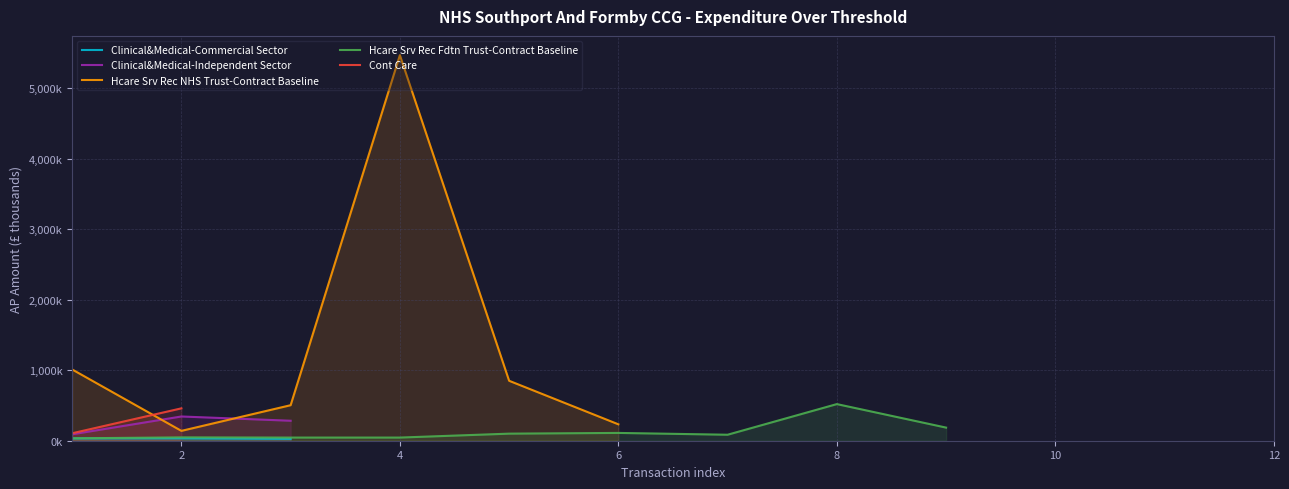

True or false: Clinical&Medical-Independent Sector and Cont Care cross at least once.

False